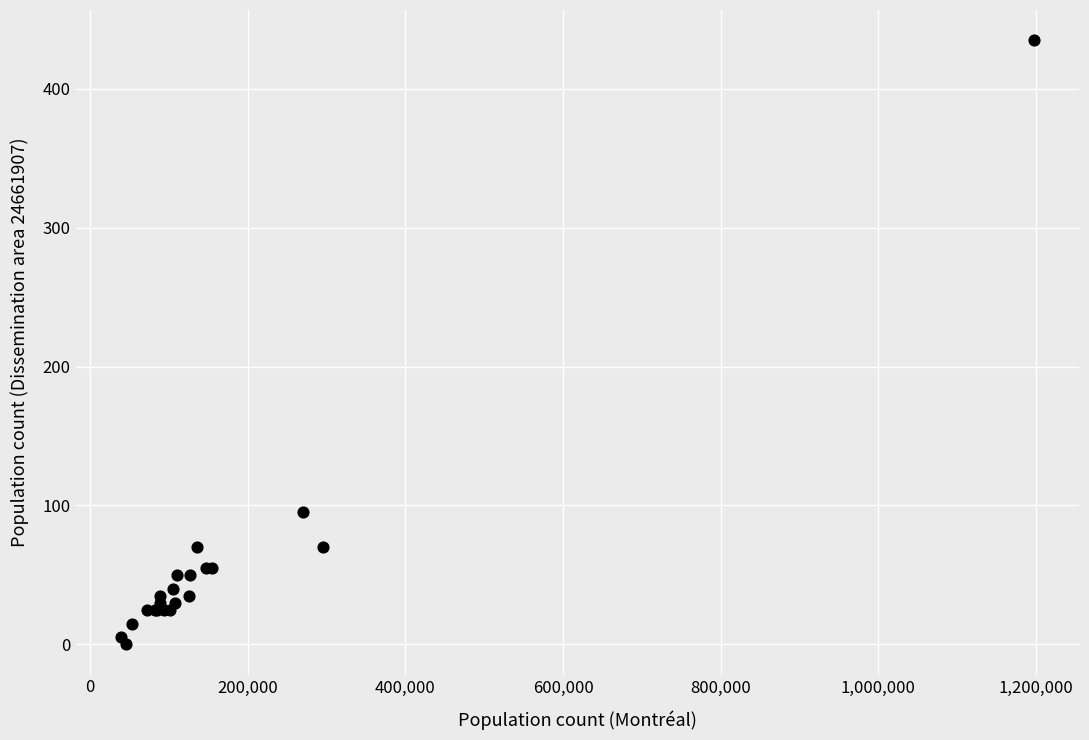

What Y value in the scatter plot is closest to 217?

95